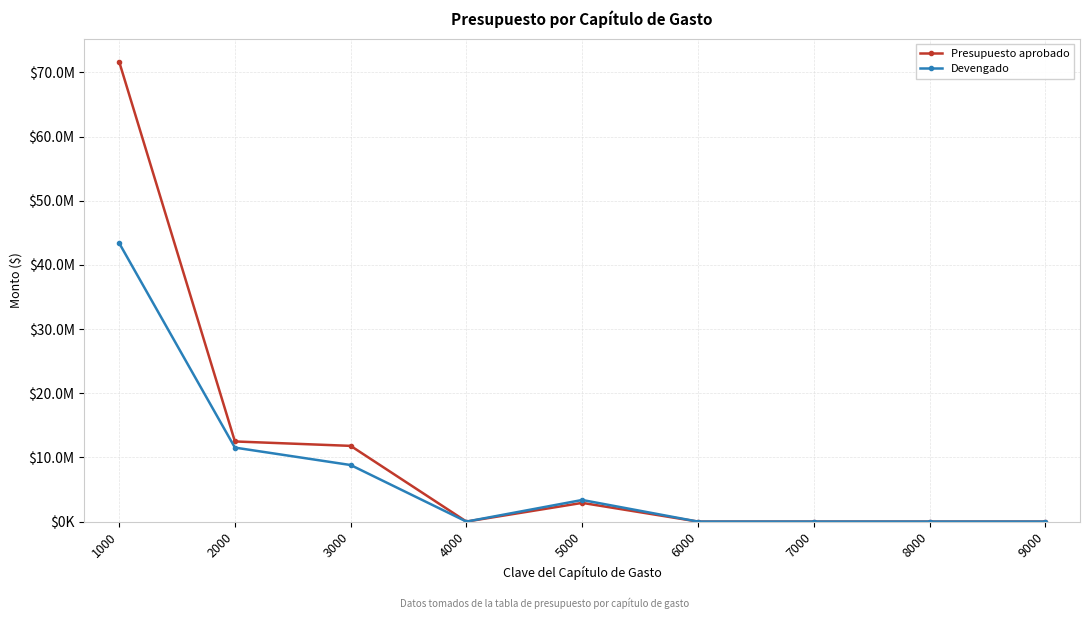

Is the value of Devengado at 3000 greater than the value of Presupuesto aprobado at 1000?

No